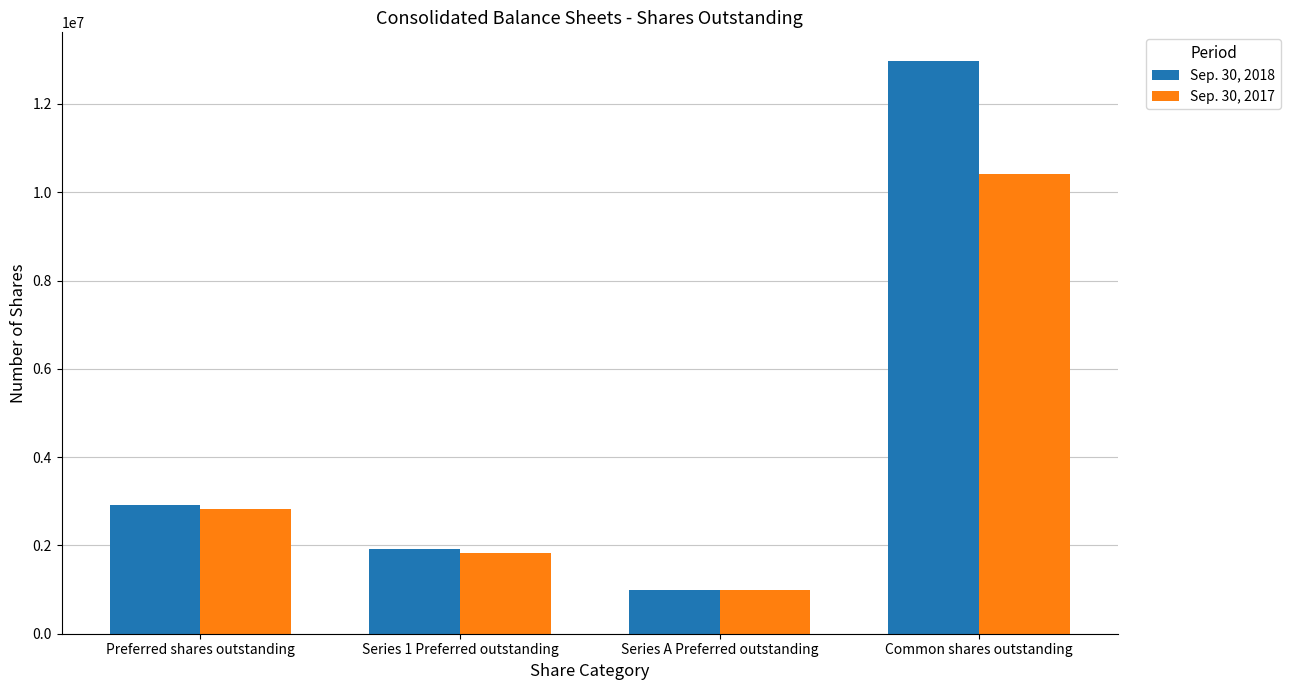

Which series changed the most between Series A Preferred outstanding and Common shares outstanding?

Sep. 30, 2018